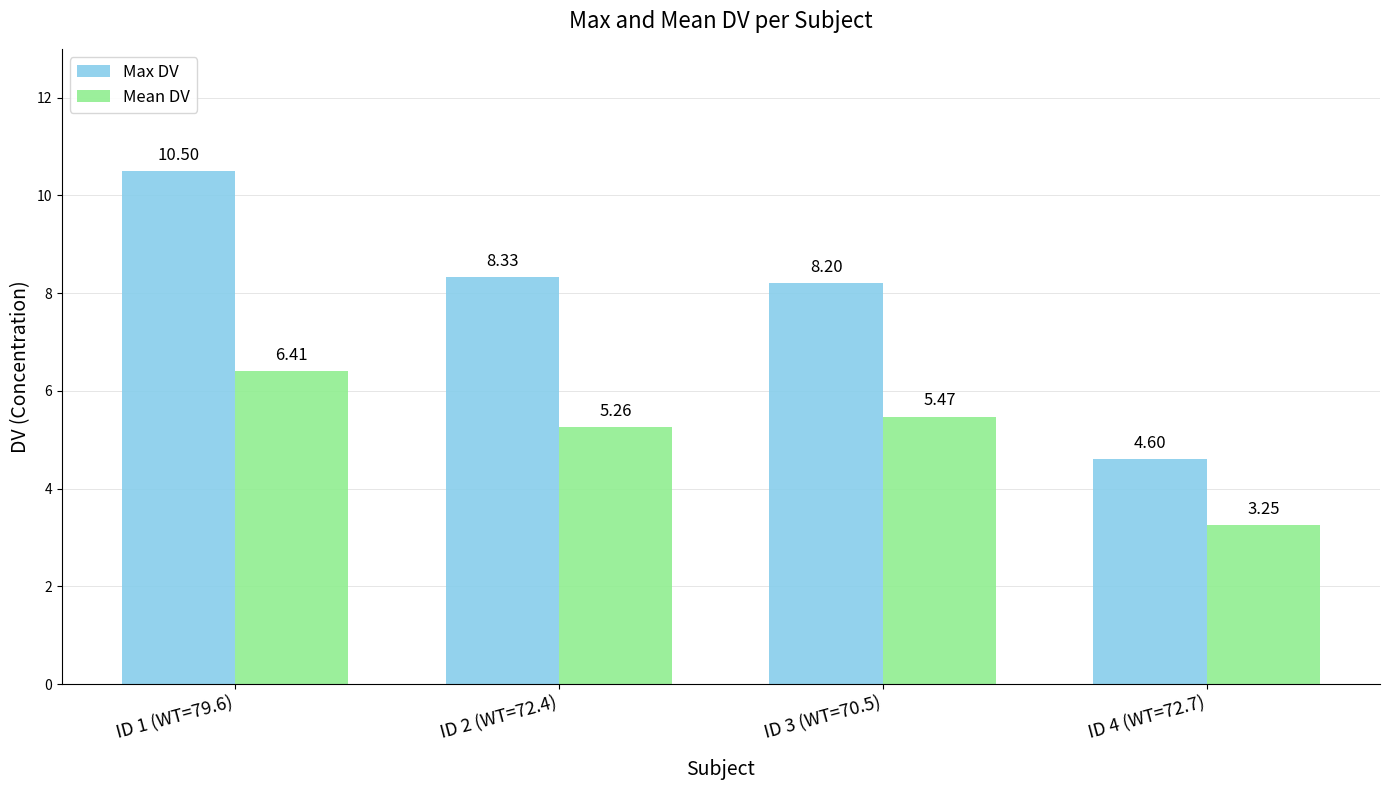

Between ID 3 (WT=70.5) and ID 4 (WT=72.7), which series saw the biggest shift?

Max DV